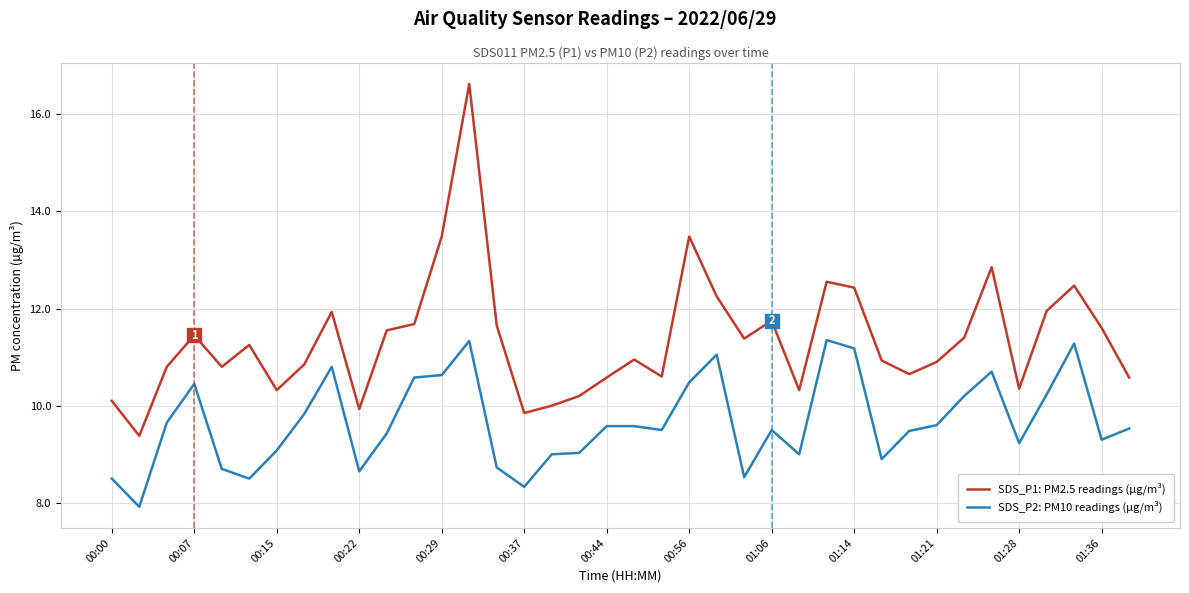

What are all the series names shown in the legend?

SDS_P1: PM2.5 readings (µg/m³), SDS_P2: PM10 readings (µg/m³)